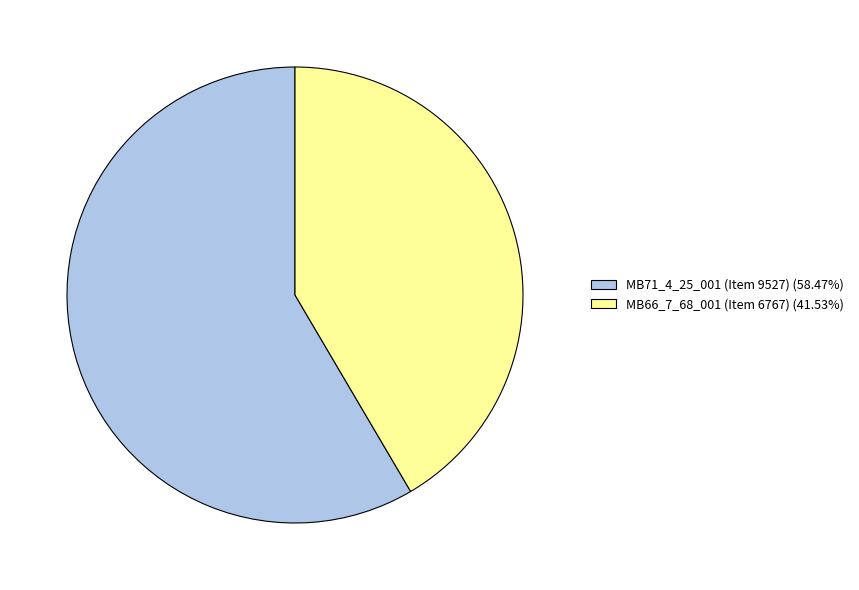

Does MB71_4_25_001 (Item 9527) (58.47%) account for over 50% of the chart?

Yes